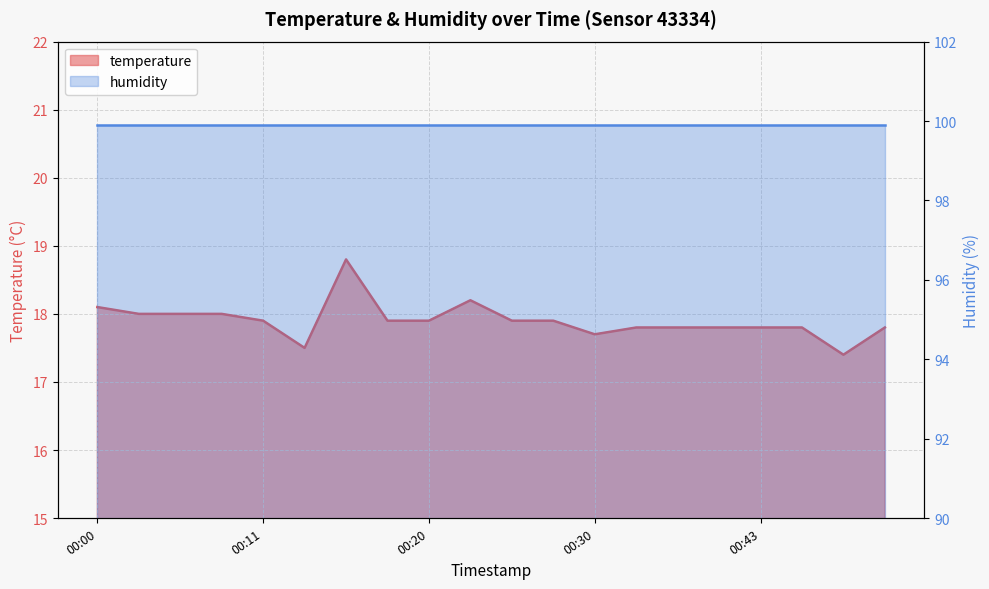

At which label is the value closest to 18?

00:03